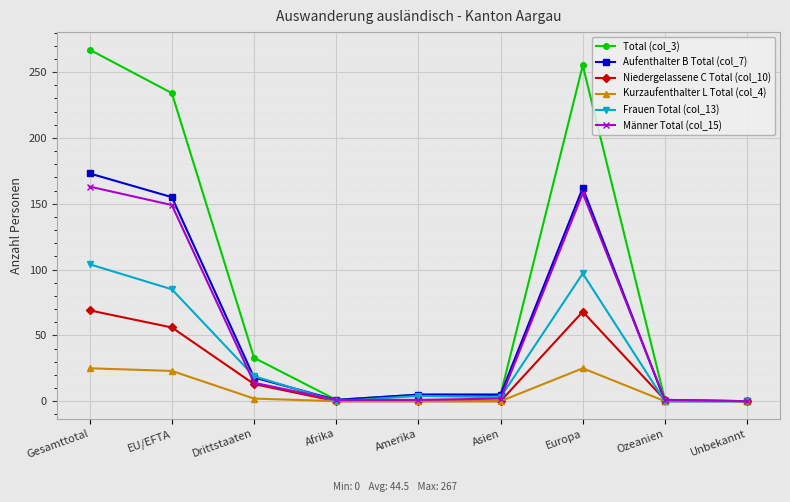

Which series has the largest total across all categories?

Total (col_3)